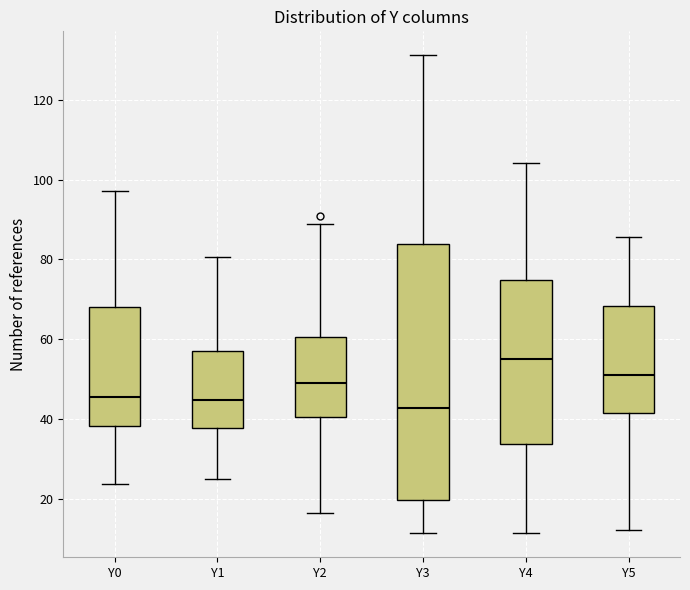

Which box is the tallest, from its lower edge to its upper edge?

Y3